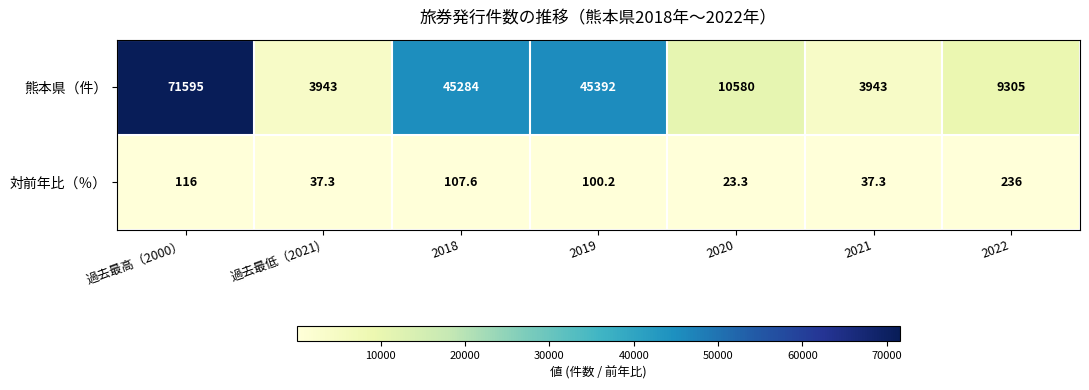

Rank the series at 過去最低（2021) from highest to lowest value.

熊本県（件）, 対前年比（％）